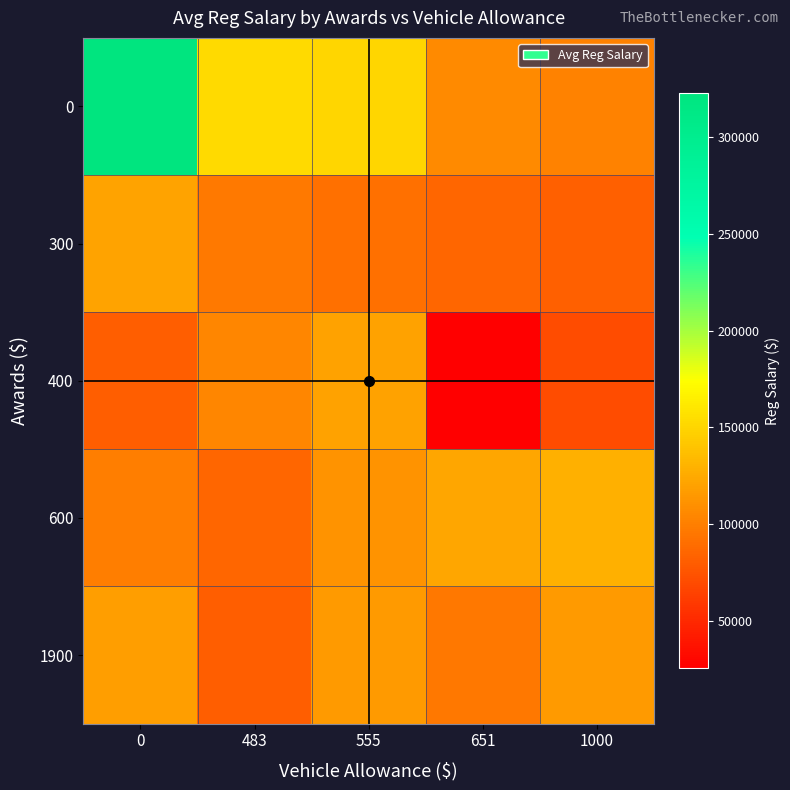

How many distinct data groups are displayed?

5